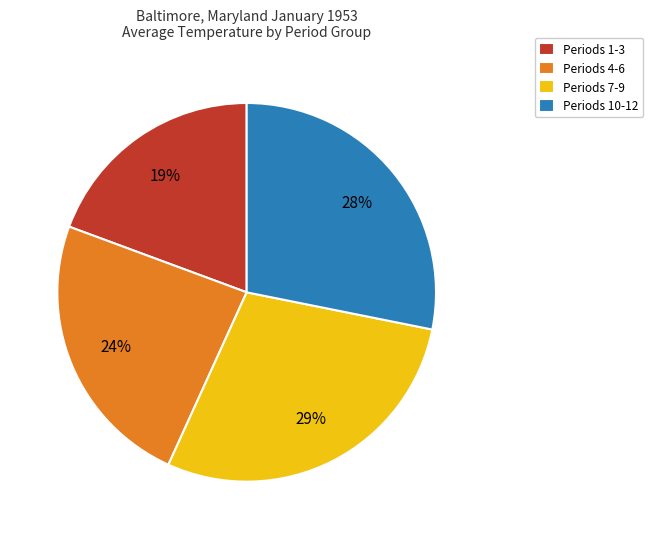

Count the number of slices in the pie.

4